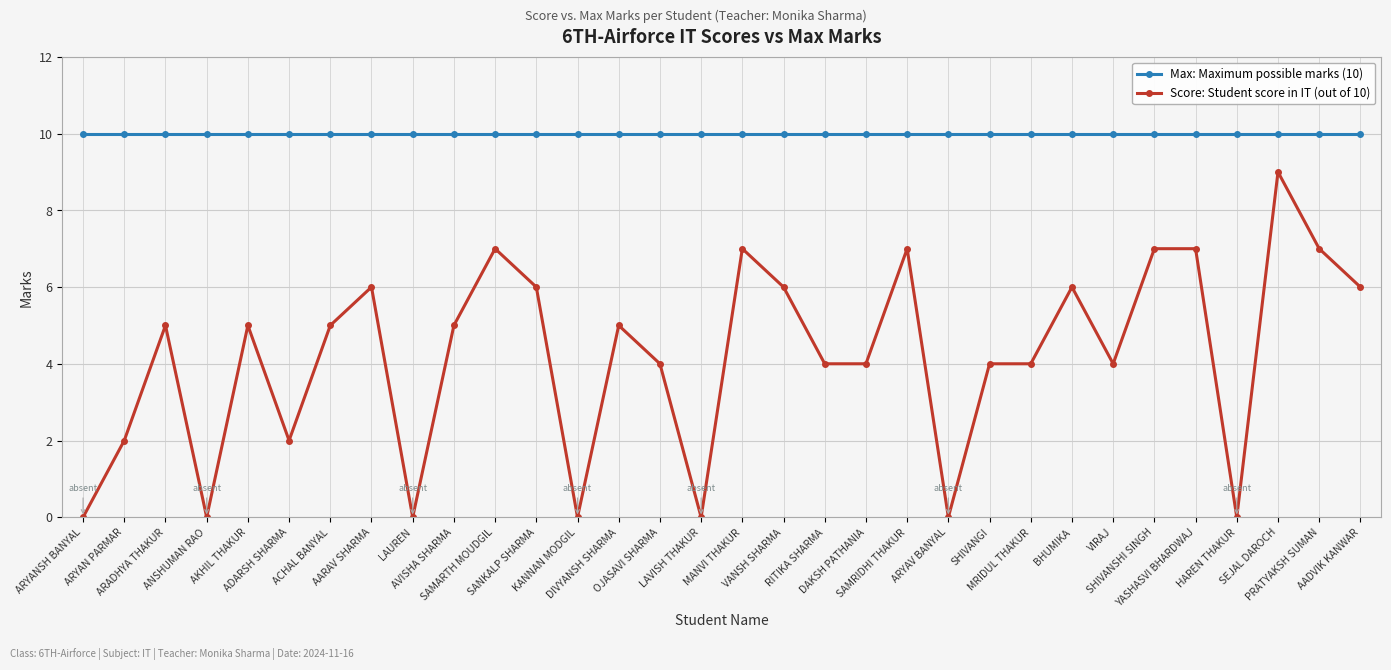

True or false: Score: Student score in IT (out of 10) has more than 0 points higher than both neighbors.

True